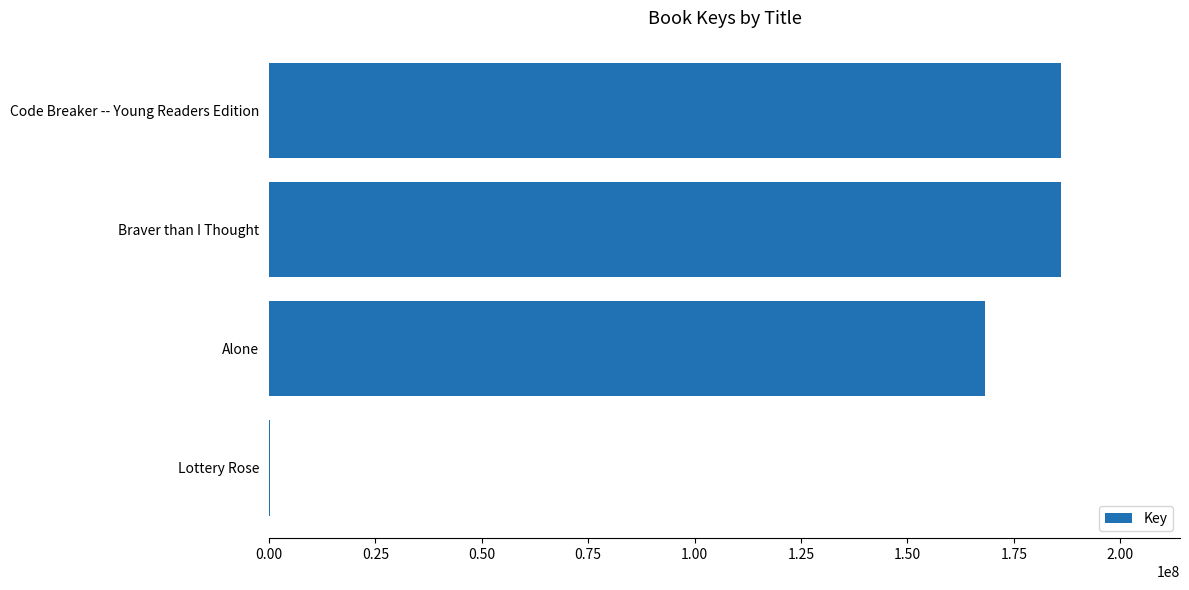

How many categories are shown in the chart?

4